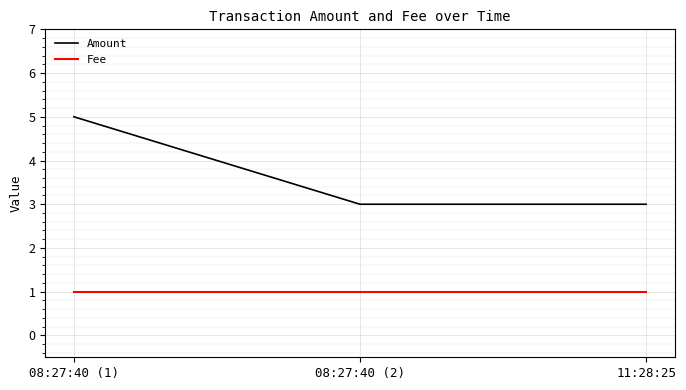

Reading right to left, extract all data points from this chart.

Amount: 11:28:25=3	08:27:40 (2)=3	08:27:40 (1)=5
Fee: 11:28:25=1	08:27:40 (2)=1	08:27:40 (1)=1